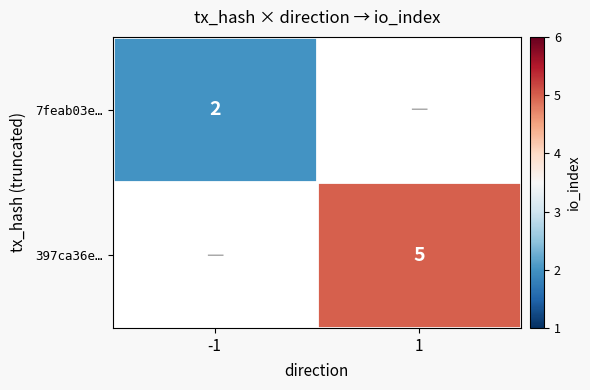

The value of 7feab03e… at -1 is 3. True or false?

False